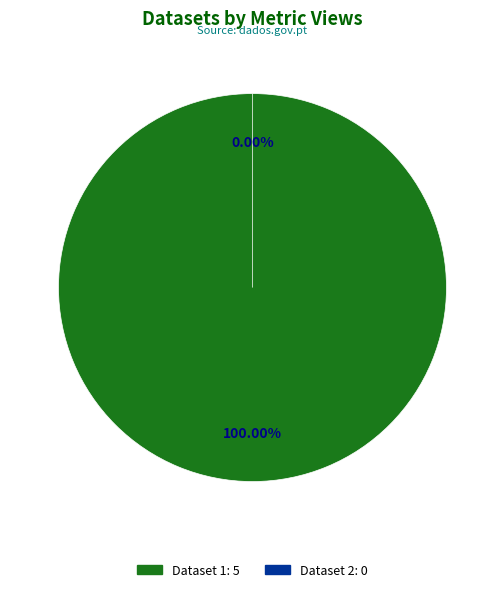

What is the total percentage of 649cd091078190ea962176ee and 60d201720781901de8633251?

100.0%